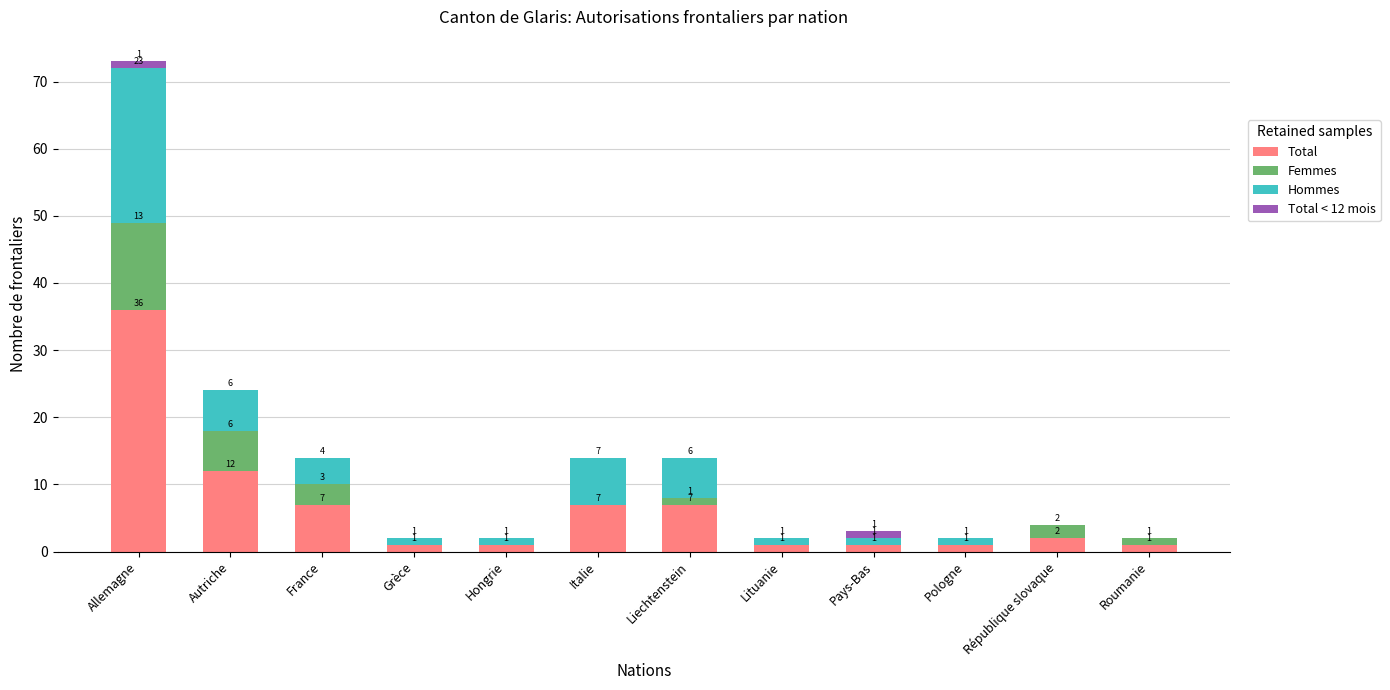

At which category is the sum across all series the highest?

Allemagne